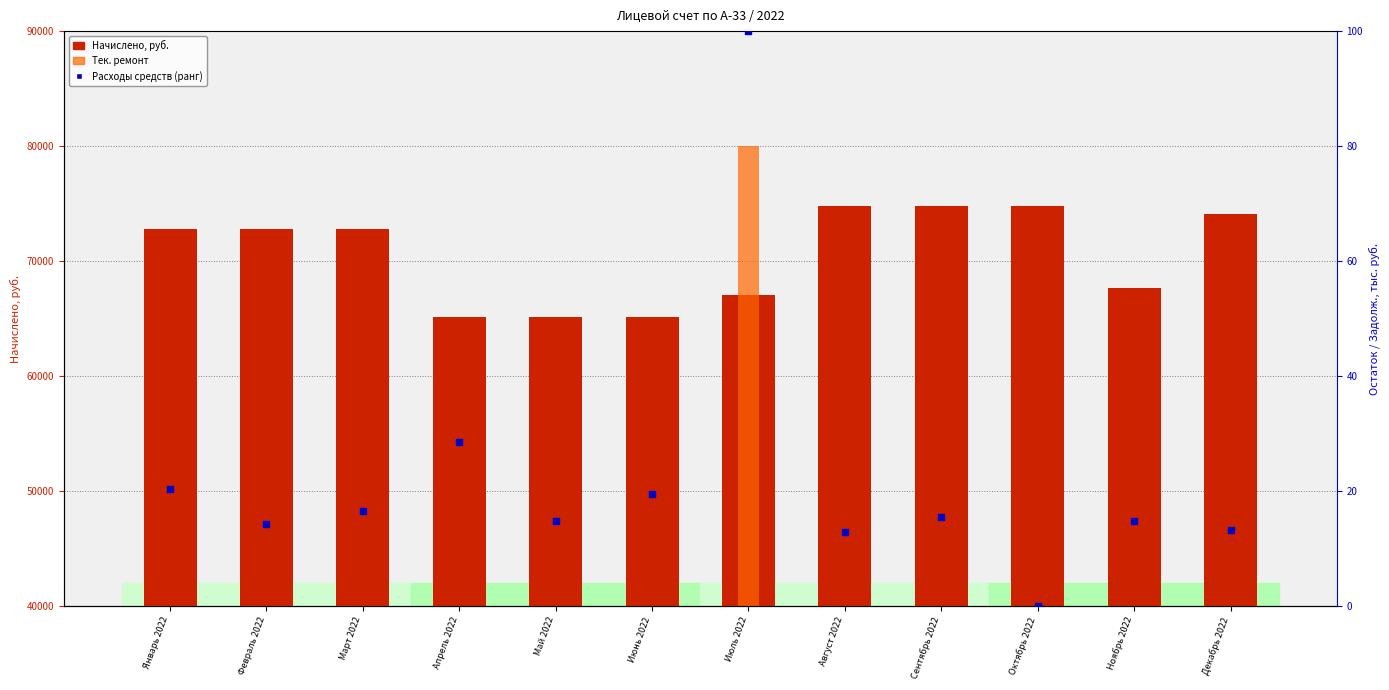

What are all the series names shown in the legend?

Начислено, руб., Тек. ремонт, Расходы средств (ранг)